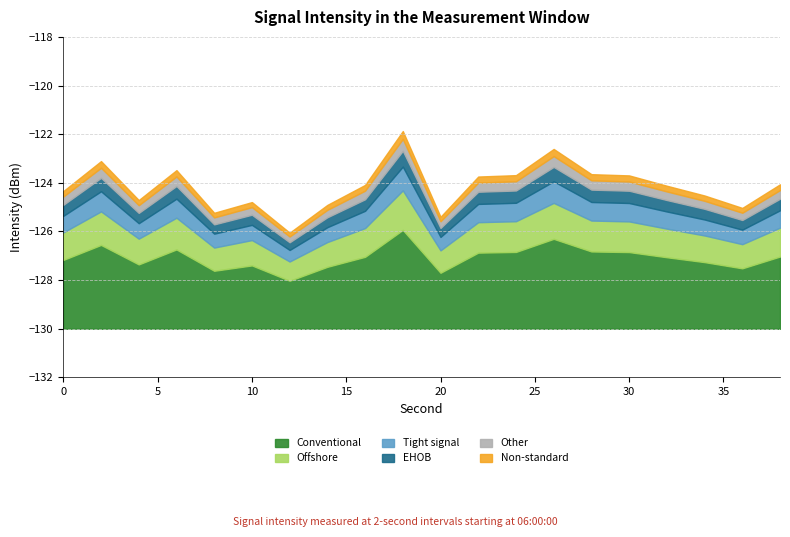

Which has a higher value, 8 or 6?

6